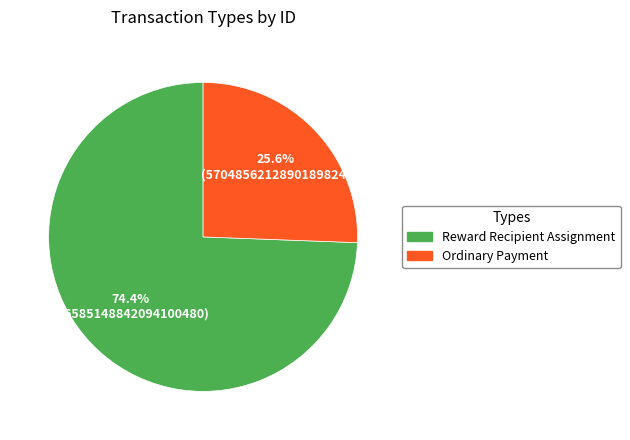

To the nearest percent, what is the difference between the largest and smallest slice percentages?

49%